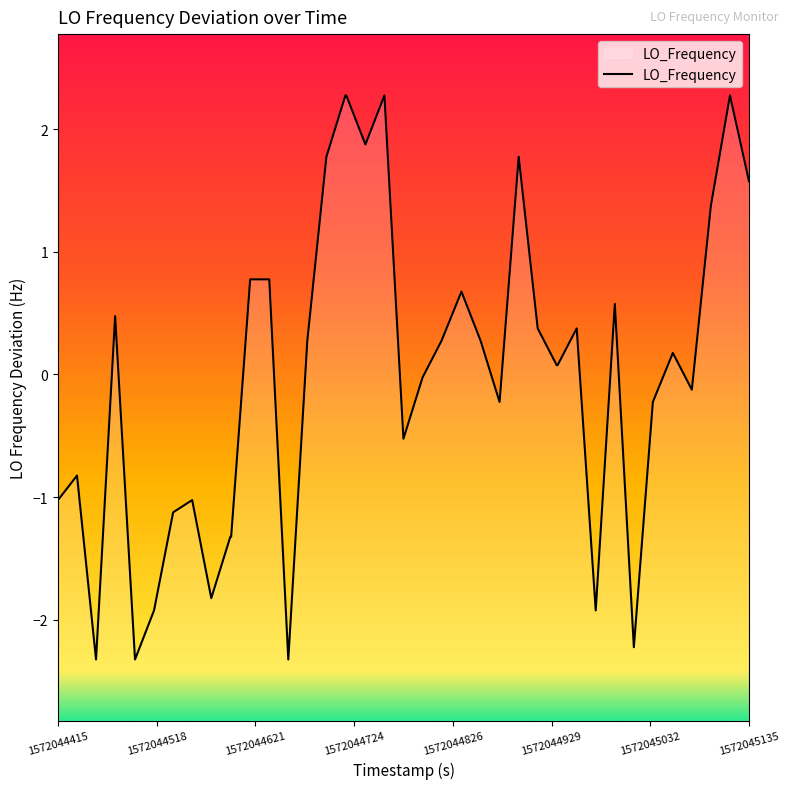

Does the chart have visible grid lines?

No